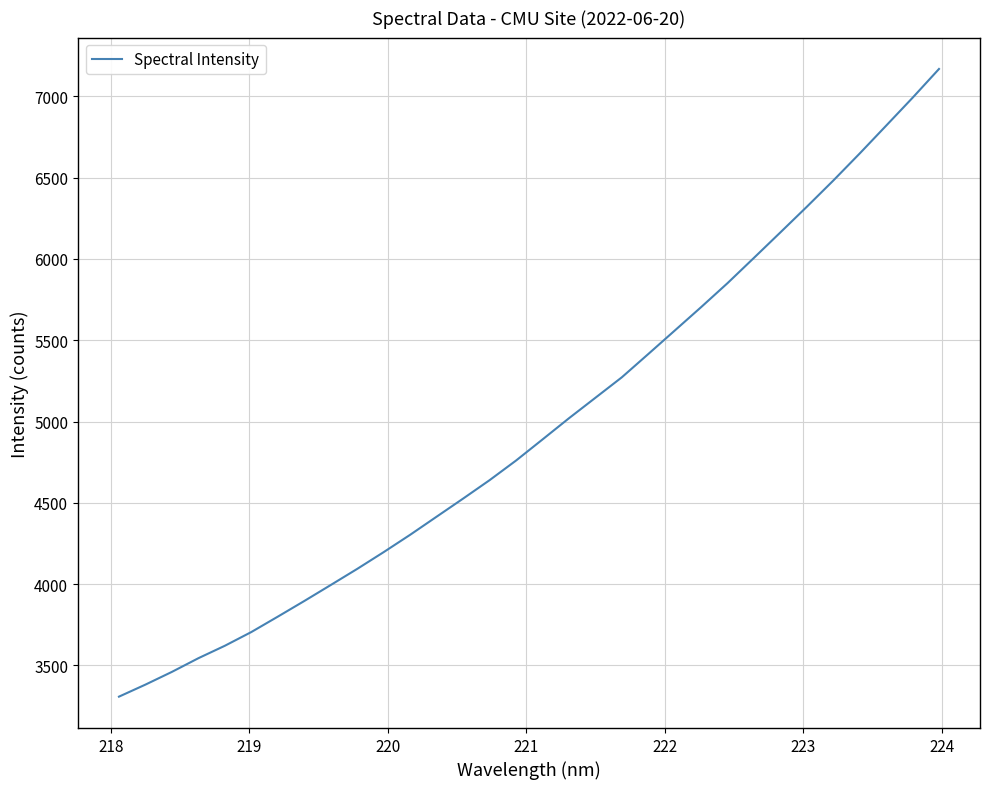

What is the greatest value displayed?

7169.3